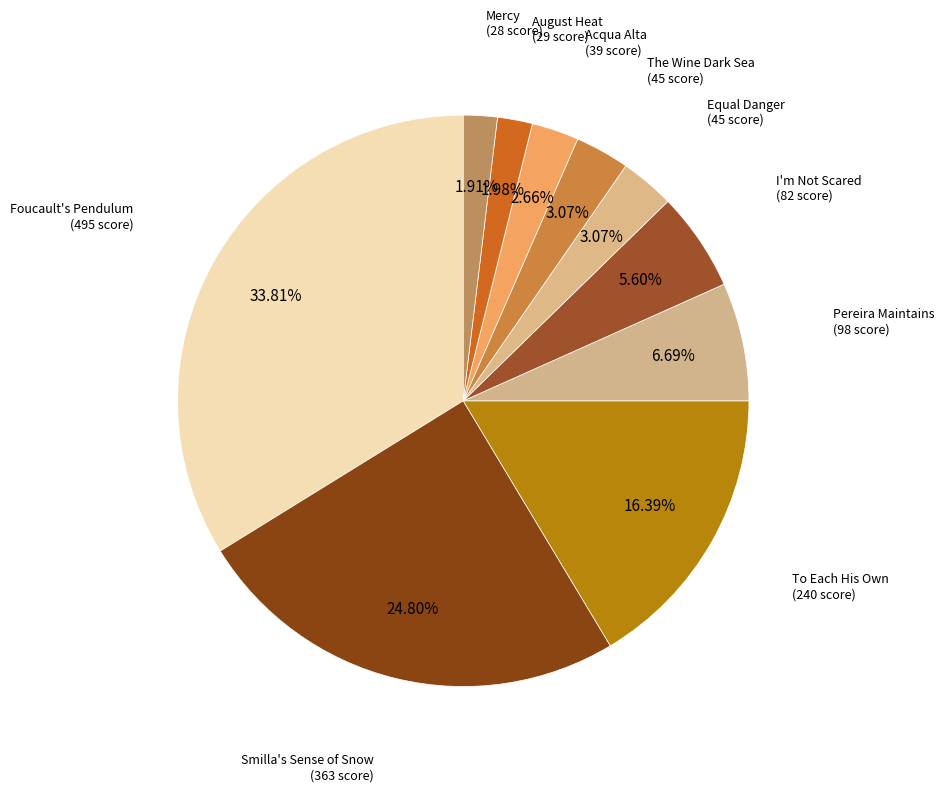

How many slices are in this pie chart?

10